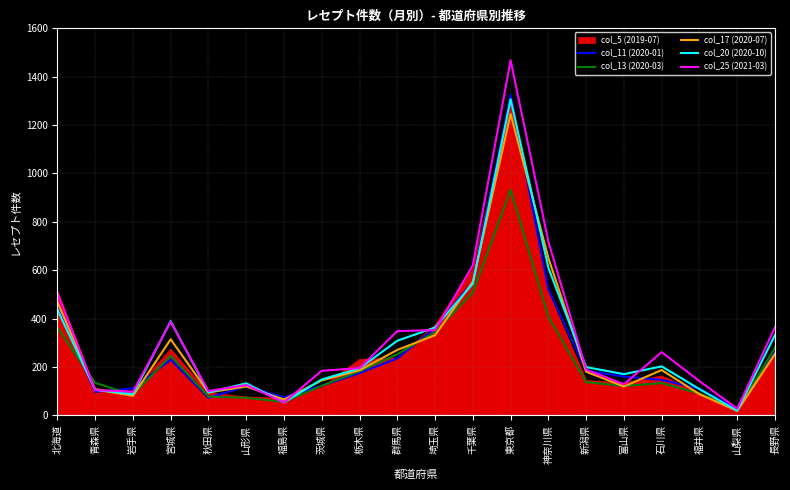

Which series has the largest range (max minus min)?

col_25 (2021-03)